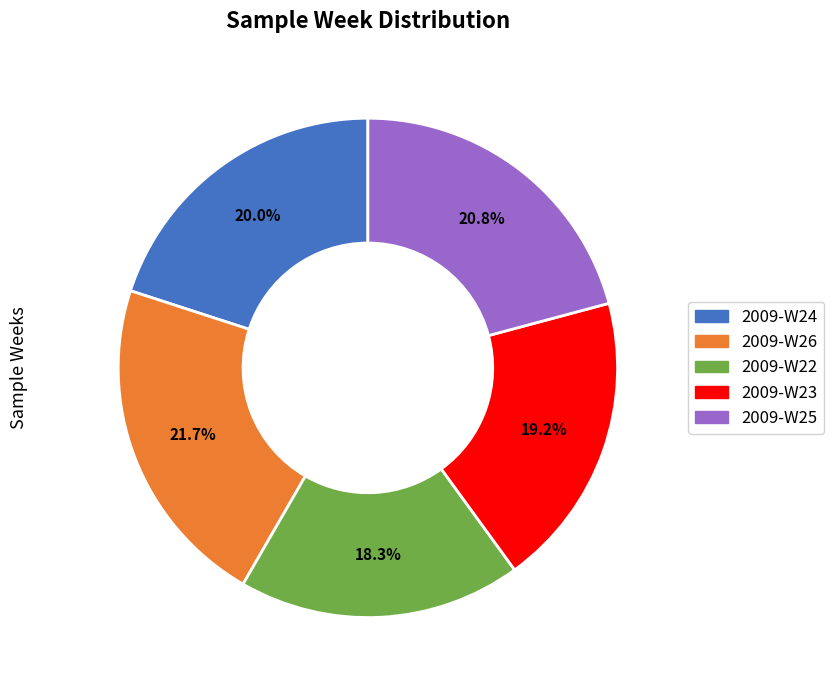

Count the number of slices in the pie.

5